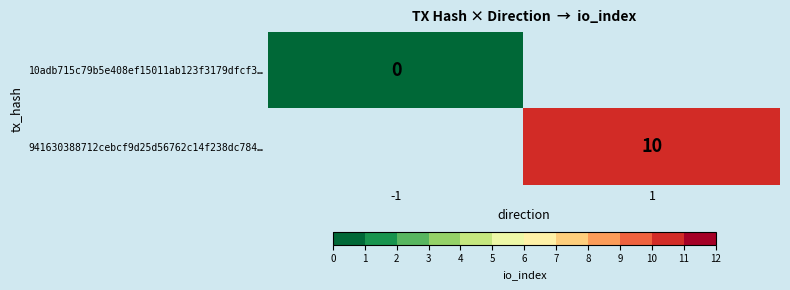

Count the number of data series in this chart.

2